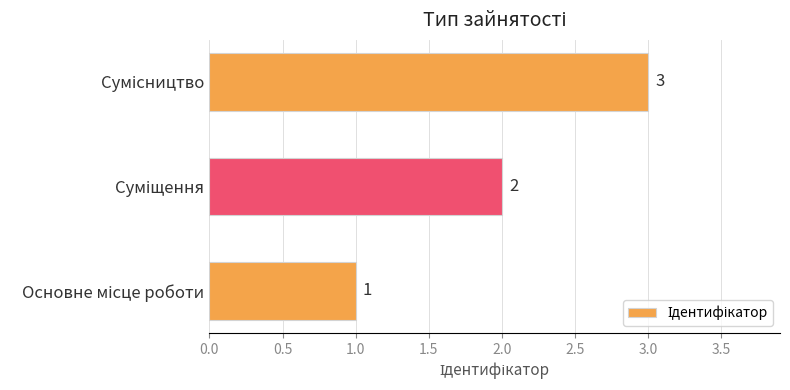

What is the maximum value shown in the chart?

3